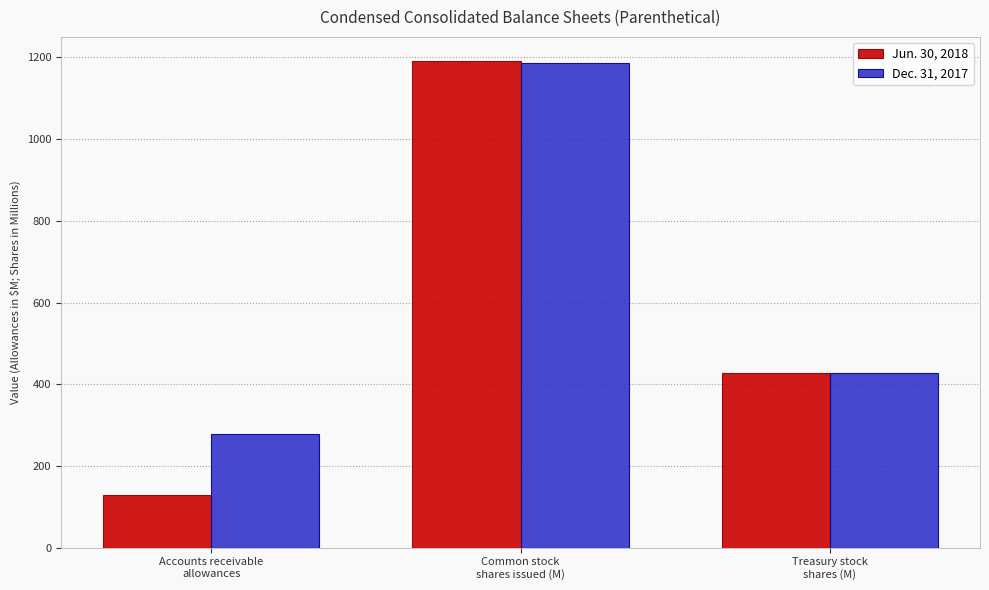

How many data points in Jun. 30, 2018 are above 428?

2